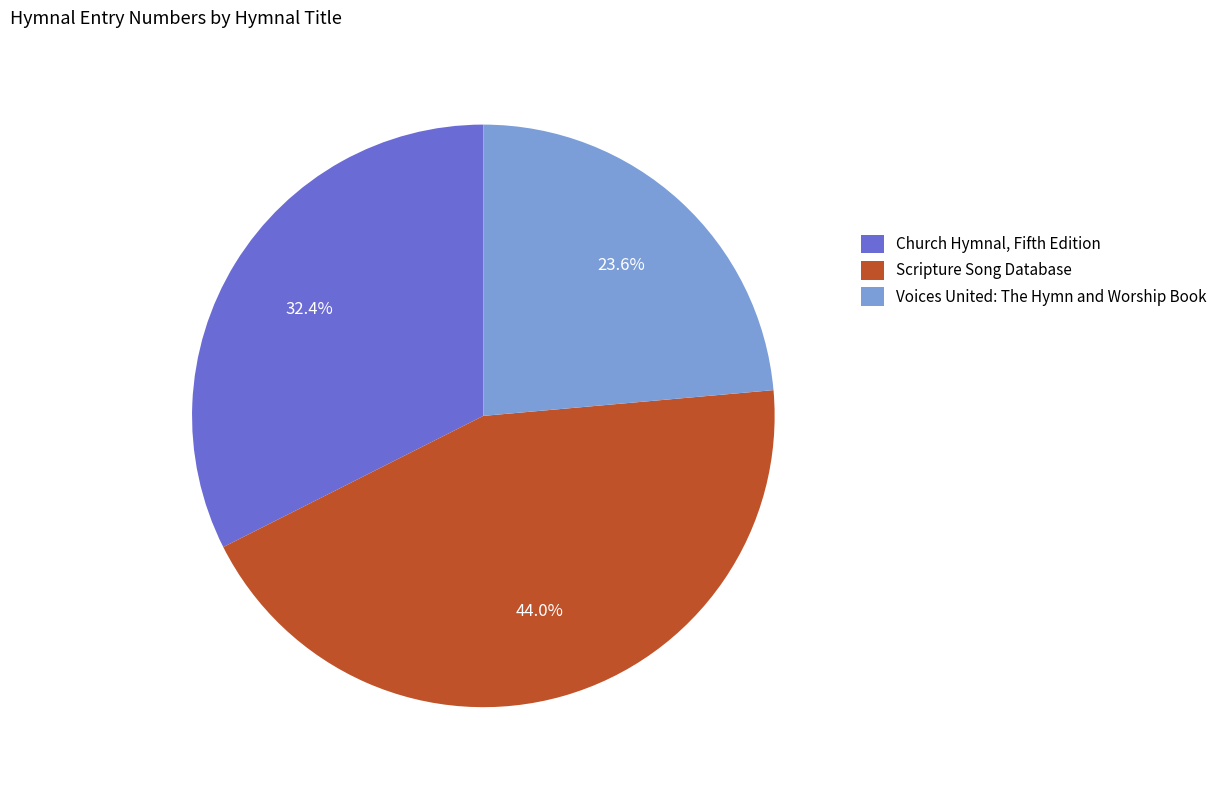

Combined, do Church Hymnal, Fifth Edition and Scripture Song Database account for over 50%?

Yes